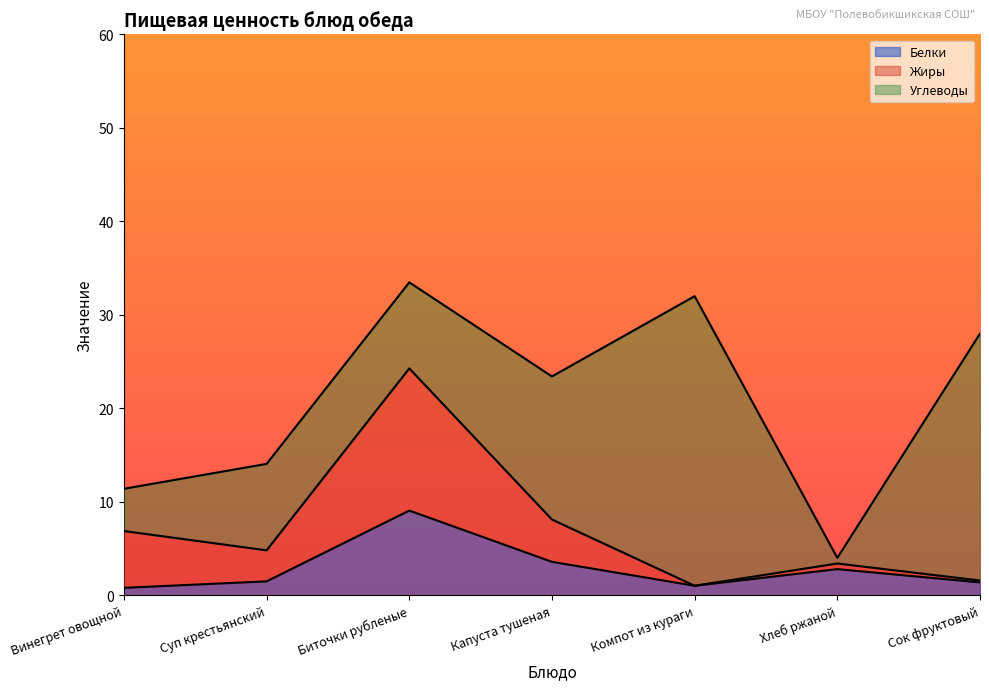

At which category is the sum across all series the highest?

Биточки рубленые